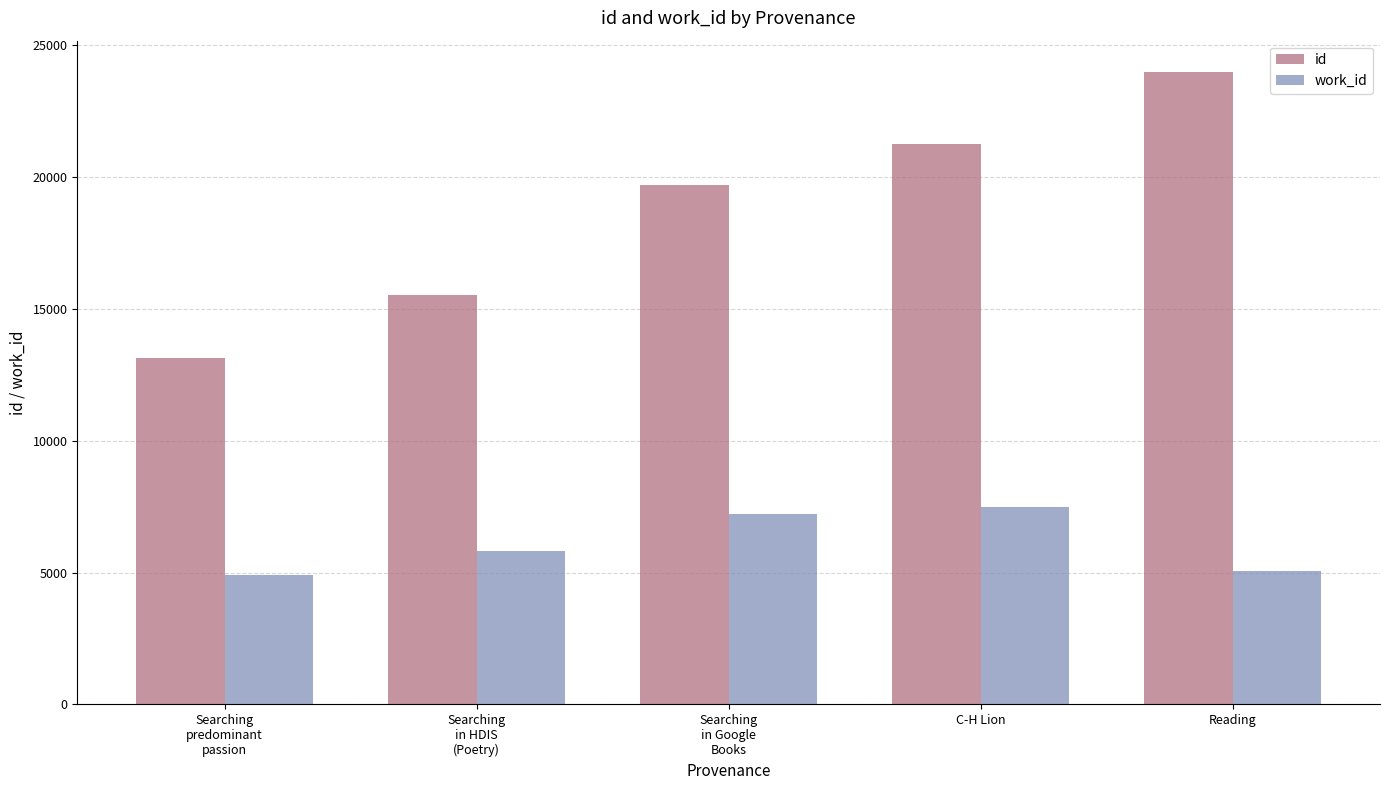

What is the spread (max minus min) of values at Searching
in Google
Books?

12481